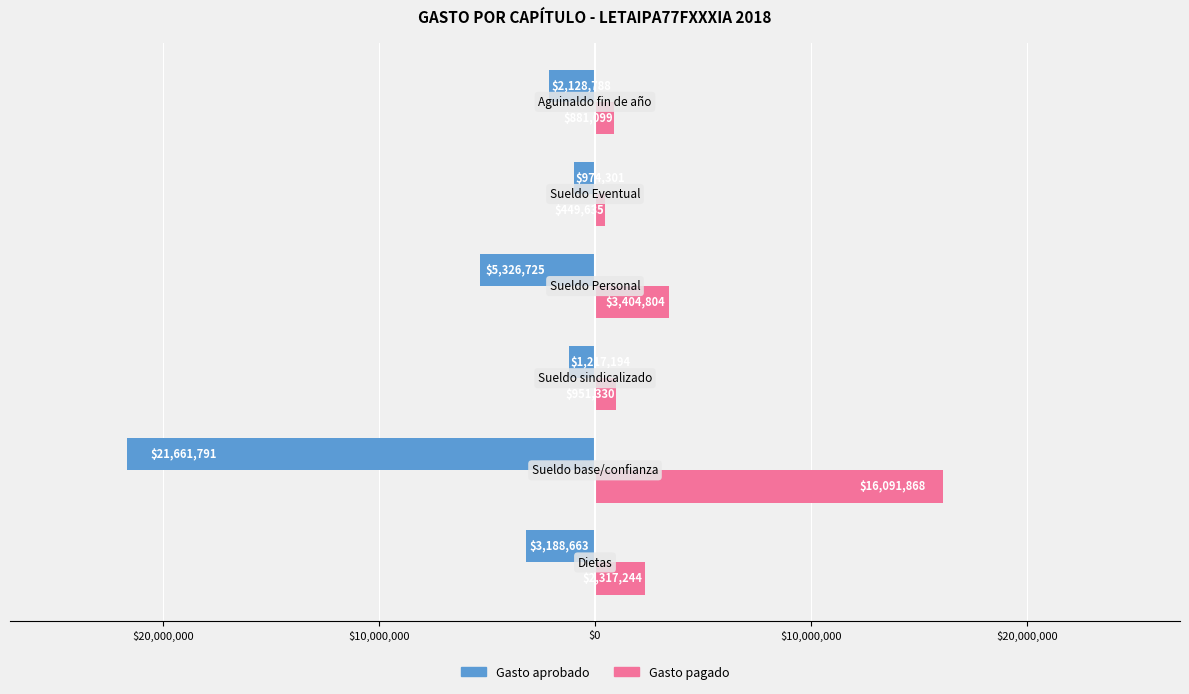

What are all the series names shown in the legend?

Gasto aprobado, Gasto pagado